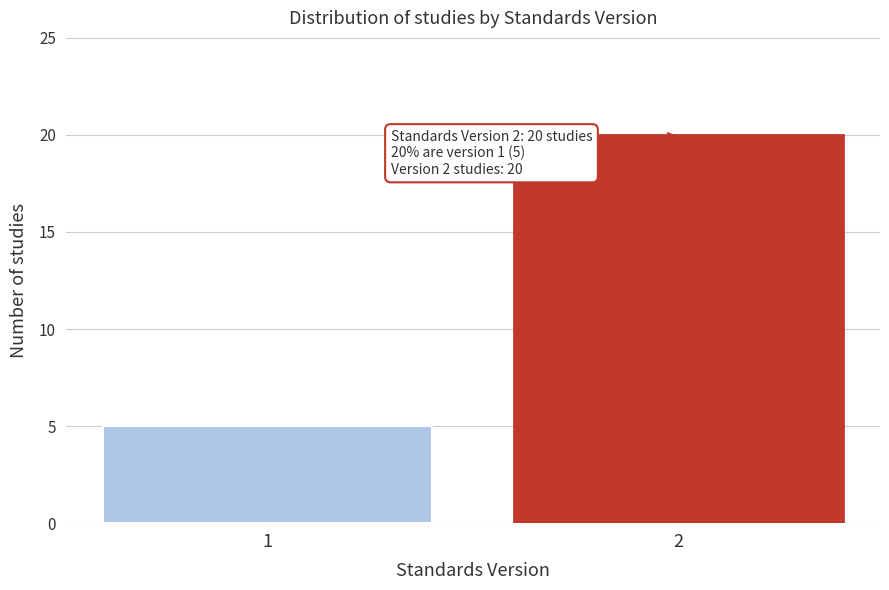

Reading right to left, transcribe all the data shown in this chart.

2=20	1=5